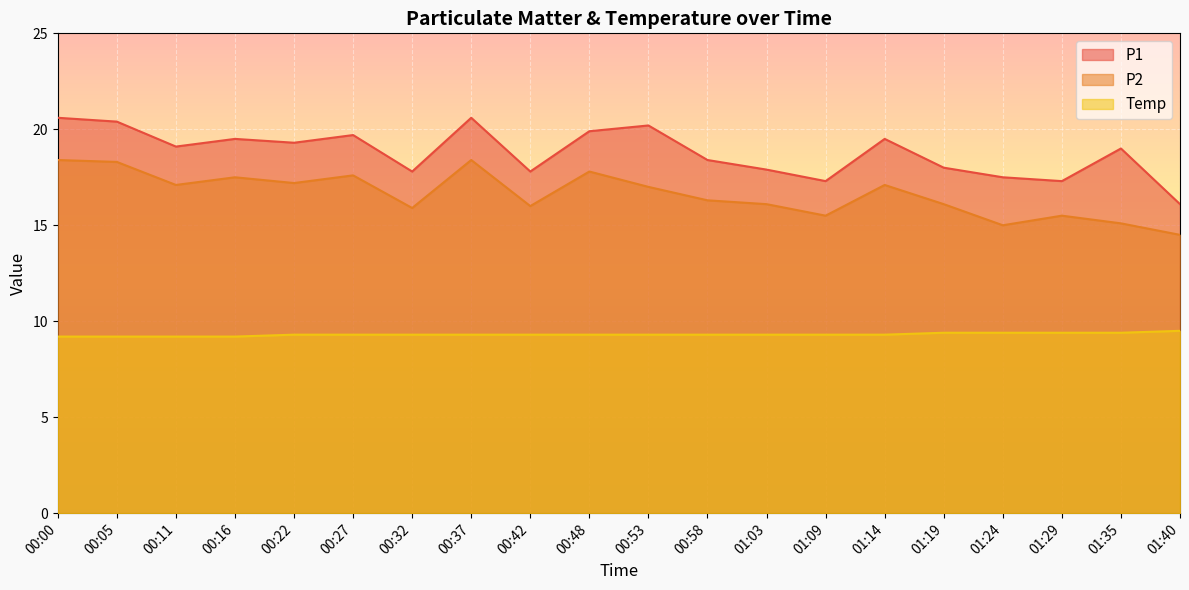

What are all the series names shown in the legend?

P1, P2, Temp